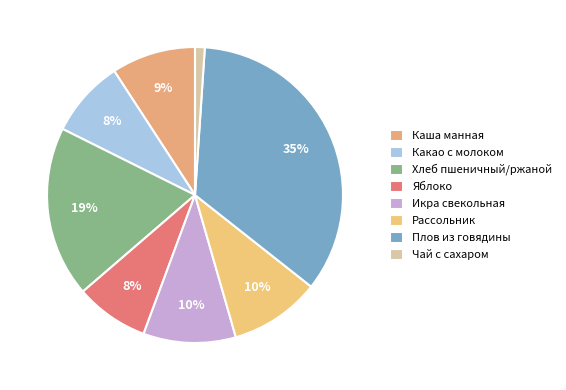

Count the number of slices in the pie.

8